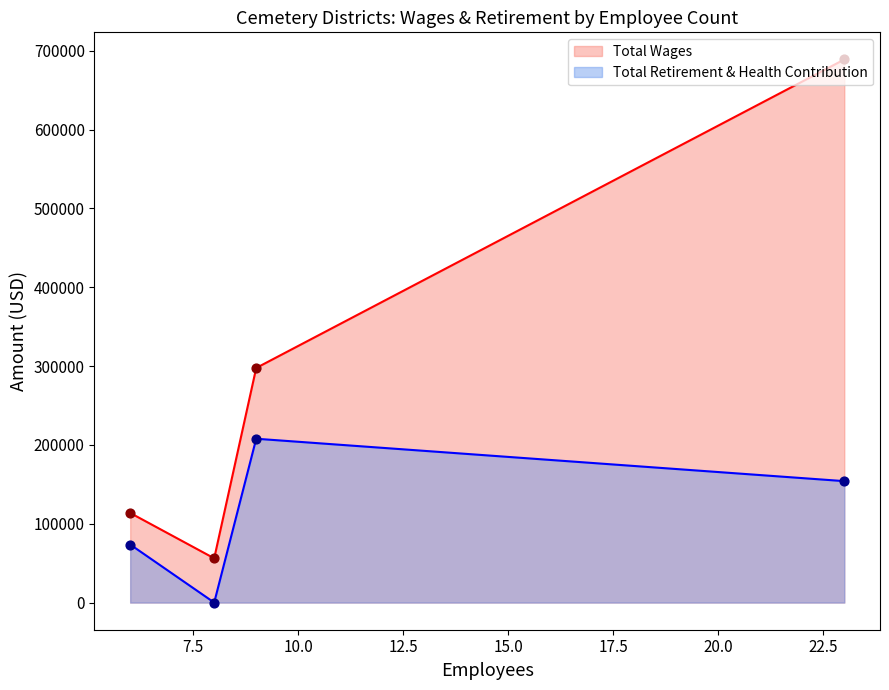

Which series reaches the minimum Y coordinate?

Total Retirement & Health Contribution